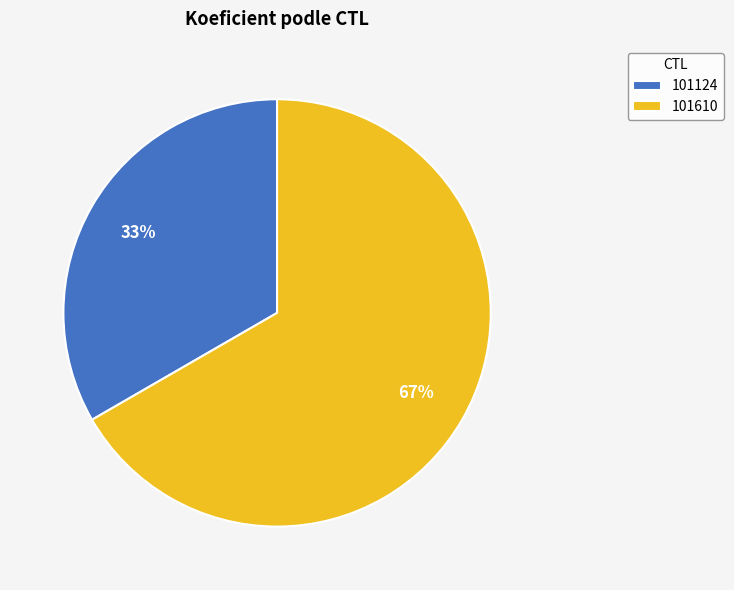

Count the number of slices in the pie.

2